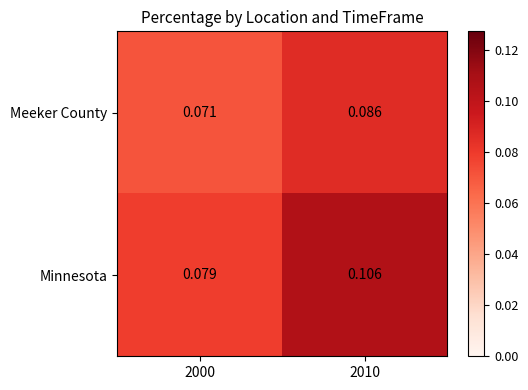

List the series in order of their overall mean, lowest first.

Meeker County, Minnesota